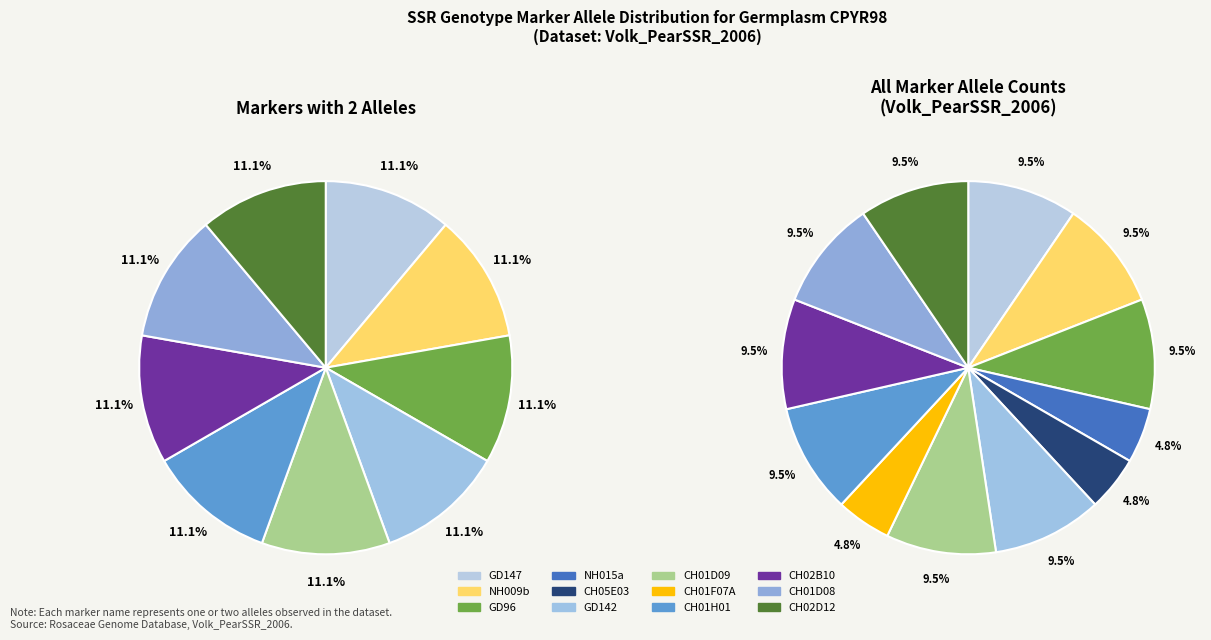

How many segments does this pie chart have?

12